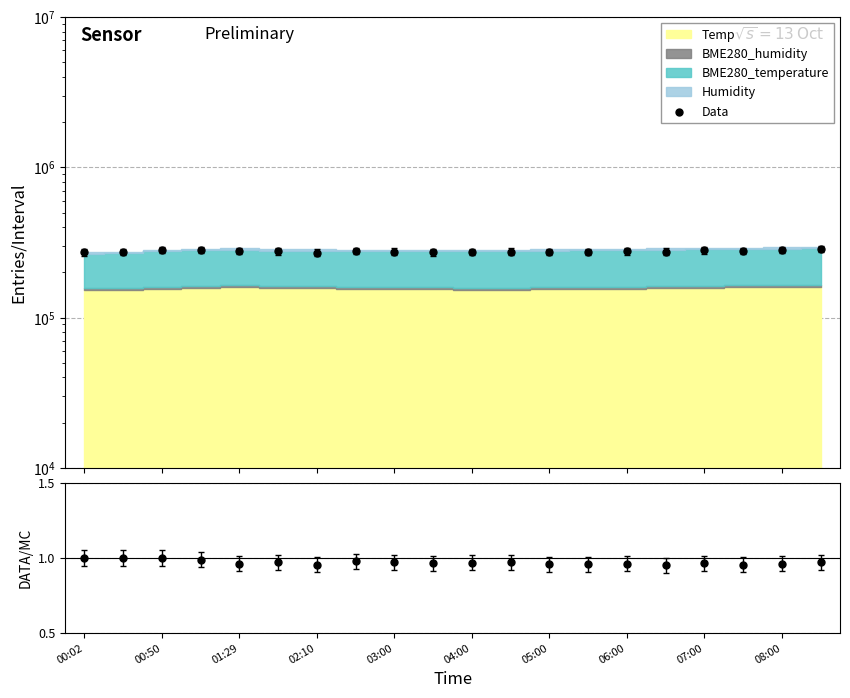

Which series reaches the maximum Y coordinate?

Data